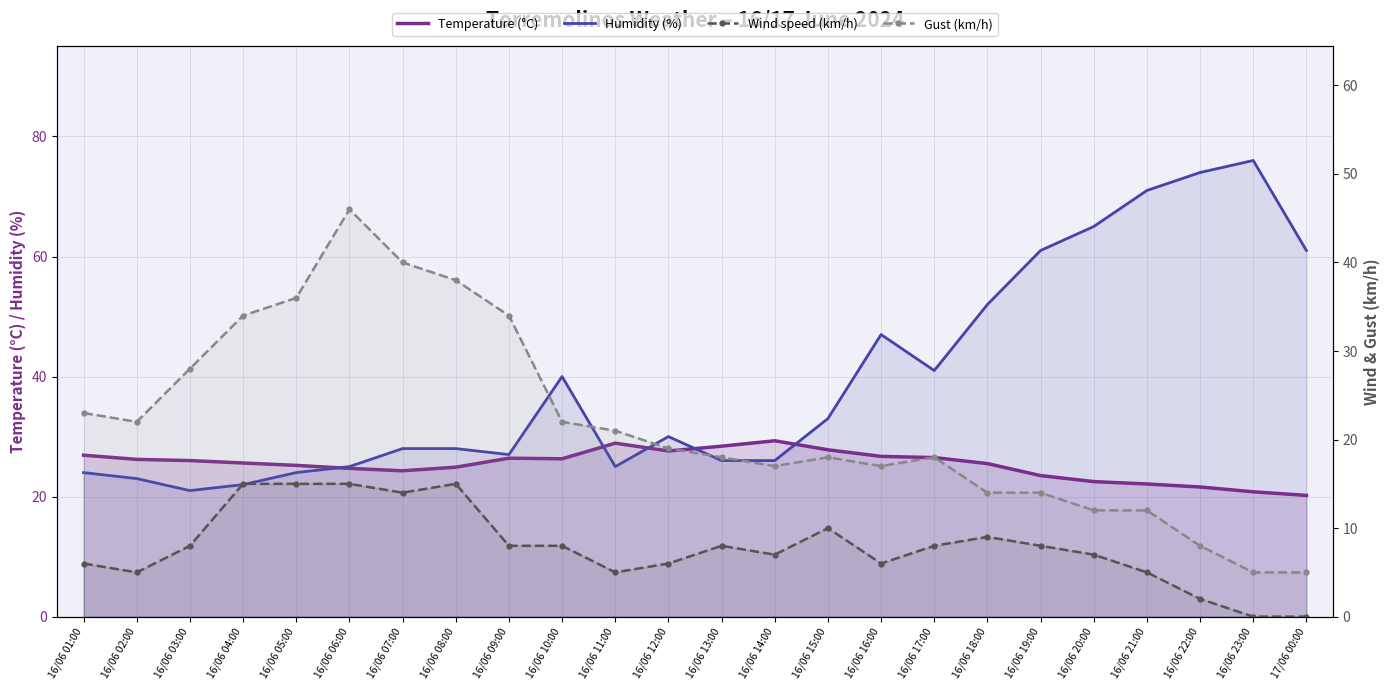

Reading left to right, transcribe all the data shown in this chart.

Temperature (°C): 26.9	26.2	26.0	25.6	25.2	24.7	24.3	24.9	26.4	26.3	28.9	27.6	28.4	29.3	27.8	26.7	26.5	25.5	23.5	22.5	22.1	21.6	20.8	20.2
Humidity (%): 24.0	23.0	21.0	22.0	24.0	25.0	28.0	28.0	27.0	40.0	25.0	30.0	26.0	26.0	33.0	47.0	41.0	52.0	61.0	65.0	71.0	74.0	76.0	61.0
Wind speed (km/h): 6.0	5.0	8.0	15.0	15.0	15.0	14.0	15.0	8.0	8.0	5.0	6.0	8.0	7.0	10.0	6.0	8.0	9.0	8.0	7.0	5.0	2.0	0.0	0.0
Gust (km/h): 23.0	22.0	28.0	34.0	36.0	46.0	40.0	38.0	34.0	22.0	21.0	19.0	18.0	17.0	18.0	17.0	18.0	14.0	14.0	12.0	12.0	8.0	5.0	5.0